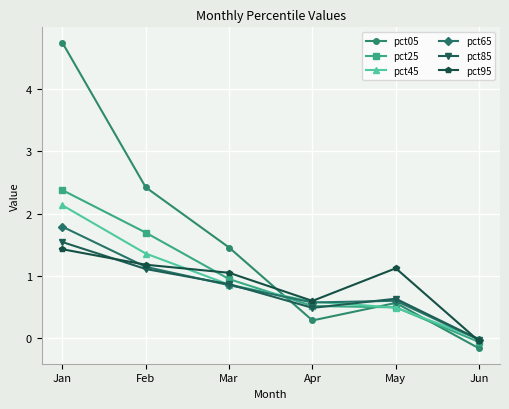

What is the average value of the pct95 series?

0.9